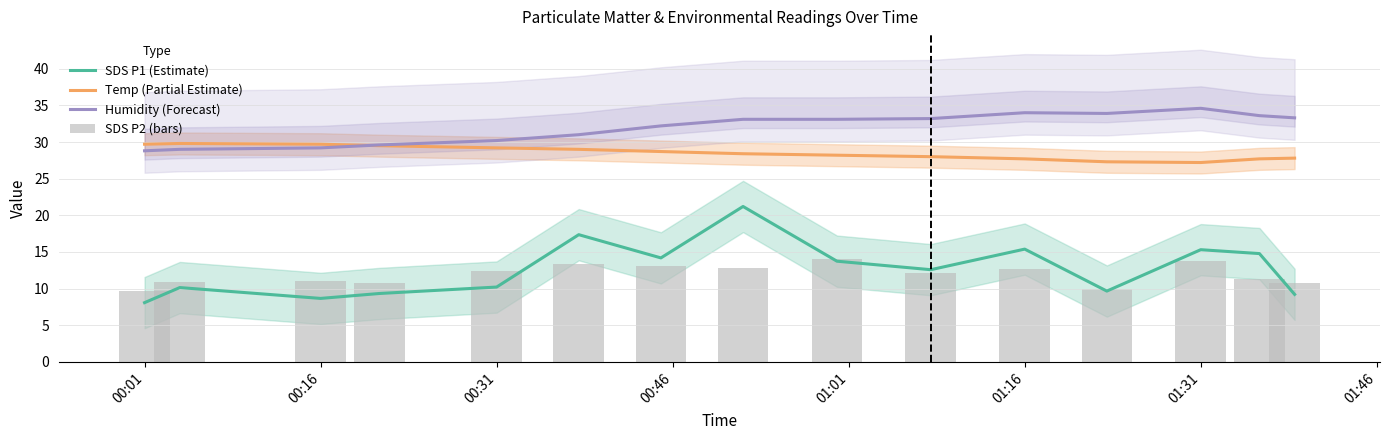

True or false: Temp (Partial Estimate) has a value of 14.3 at 00:01.

False